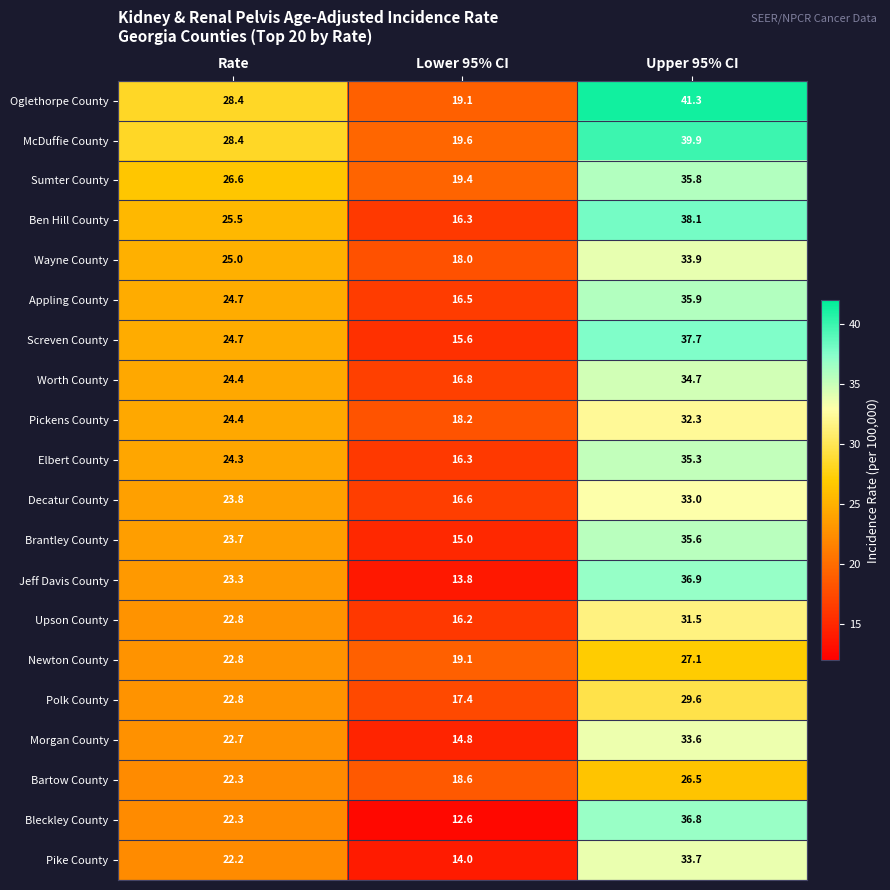

List the series in order of their peak value, highest first.

Oglethorpe County, McDuffie County, Ben Hill County, Screven County, Jeff Davis County, Bleckley County, Appling County, Sumter County, Brantley County, Elbert County, Worth County, Wayne County, Pike County, Morgan County, Decatur County, Pickens County, Upson County, Polk County, Newton County, Bartow County